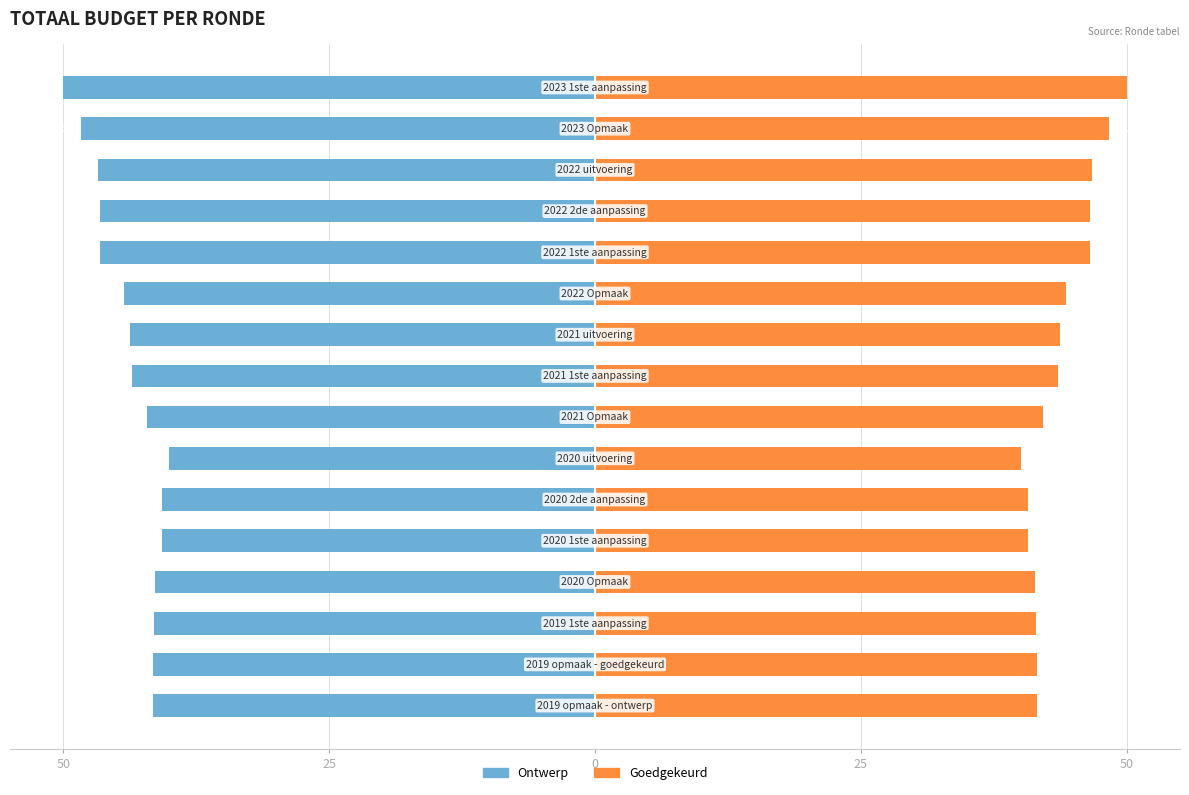

What is the maximum value for goedgekeurd?

50.0